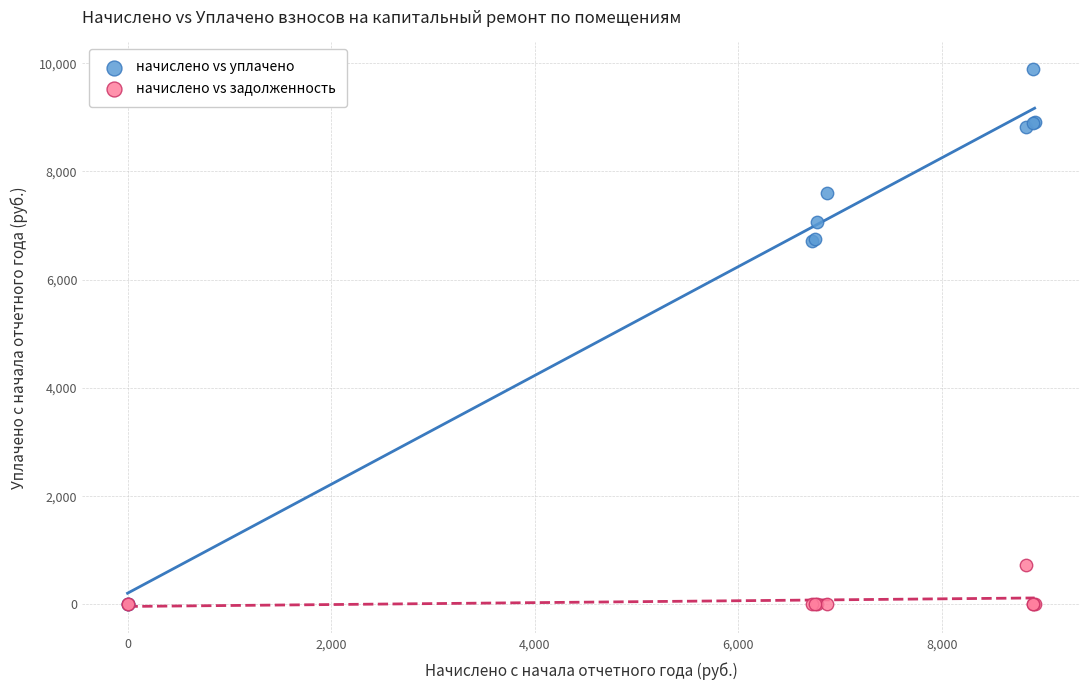

Which series reaches the maximum Y coordinate?

начислено vs уплачено